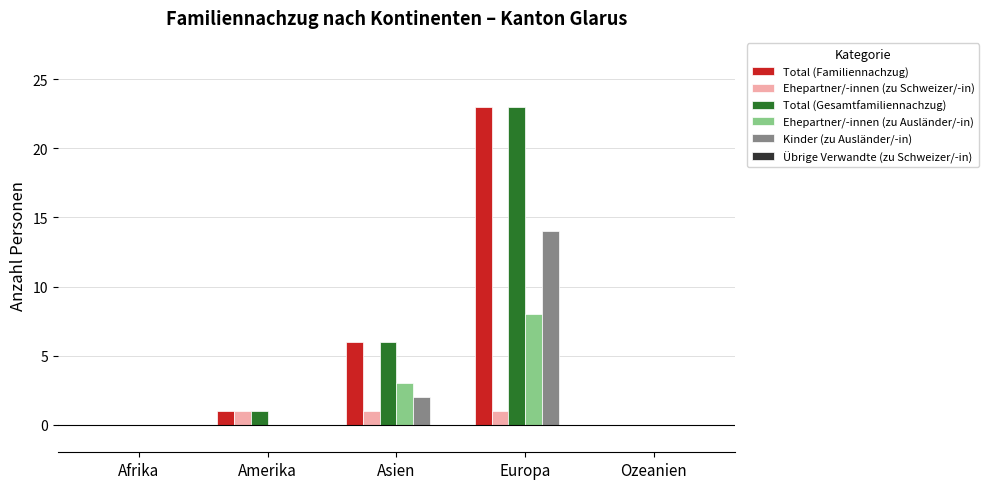

Are the bars horizontal?

No